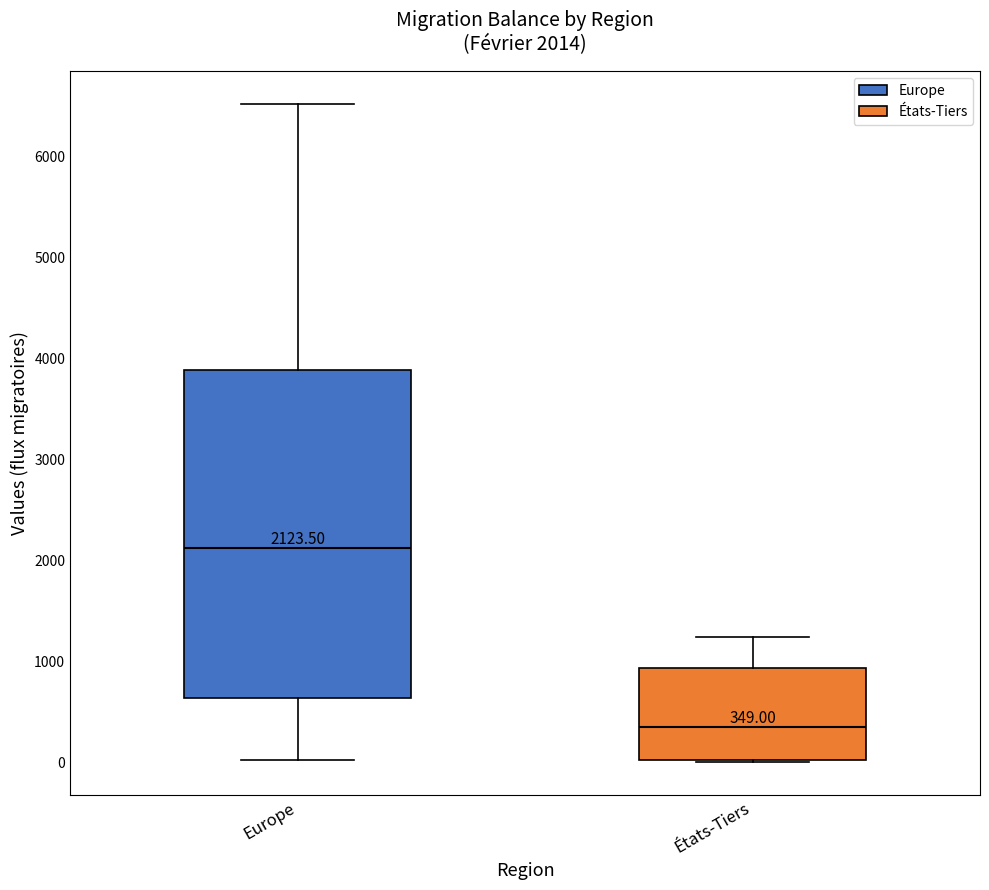

Which box has the highest median line?

Europe